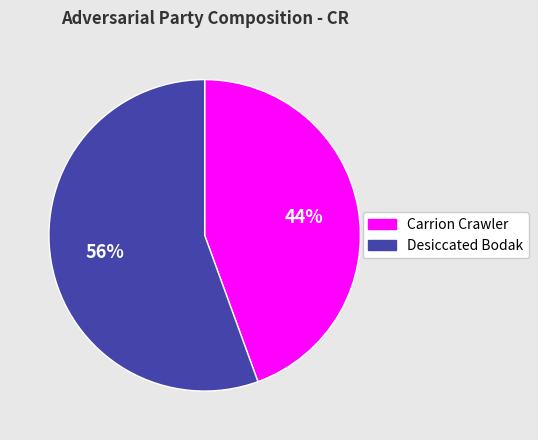

Which slice represents more than half of the pie?

Desiccated Bodak